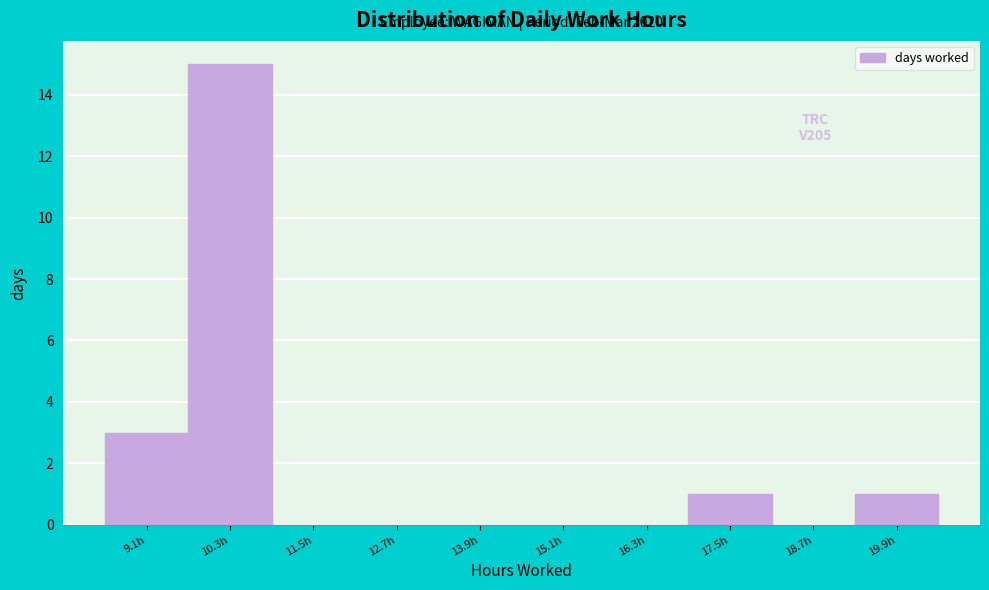

Reading left to right, extract all data points from this chart.

9.1h=3	10.3h=15	11.5h=0	12.7h=0	13.9h=0	15.1h=0	16.3h=0	17.5h=1	18.7h=0	19.9h=1